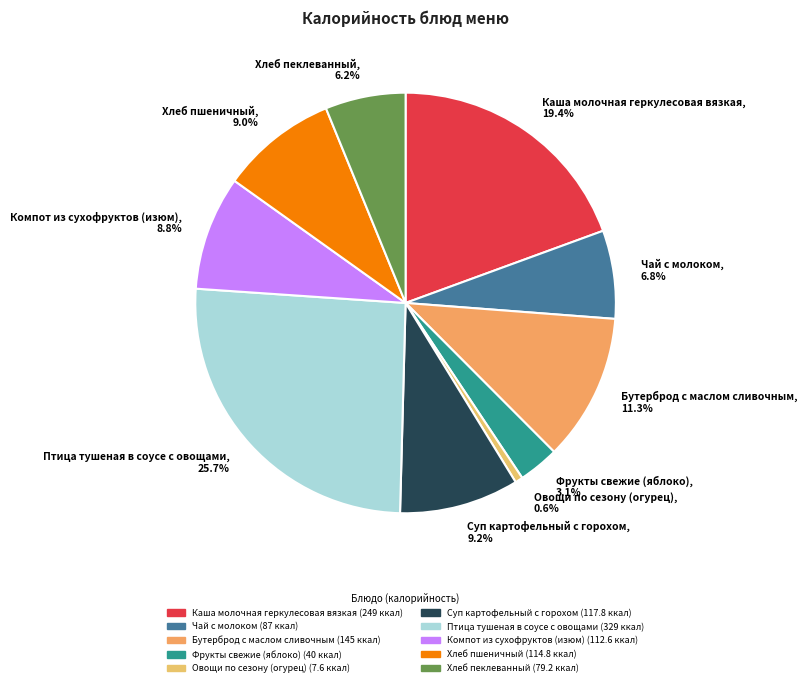

What is the largest slice in the pie chart?

Птица тушеная в соусе с овощами